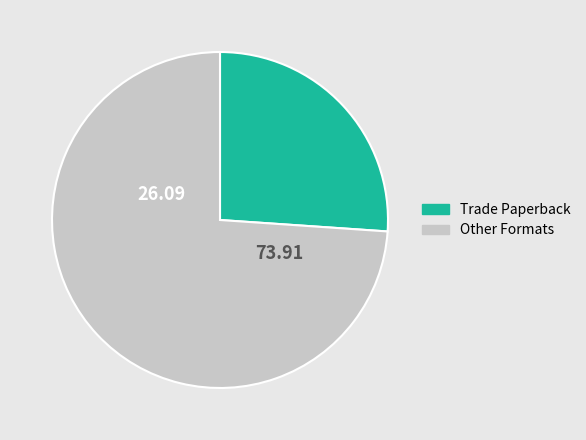

Does any single category account for the majority?

Yes